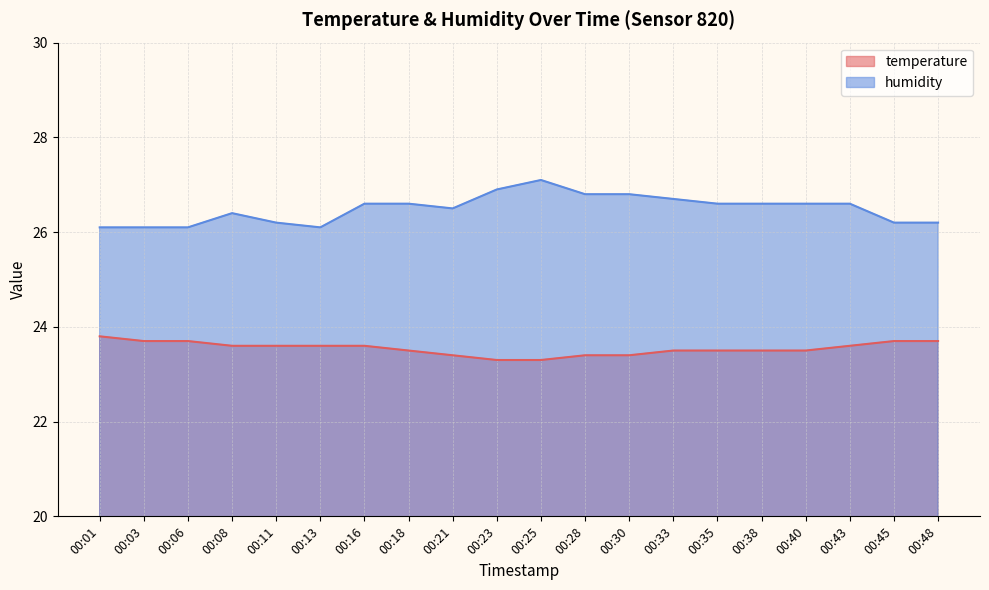

What is the value of the temperature point at the 19th from the left?

23.7